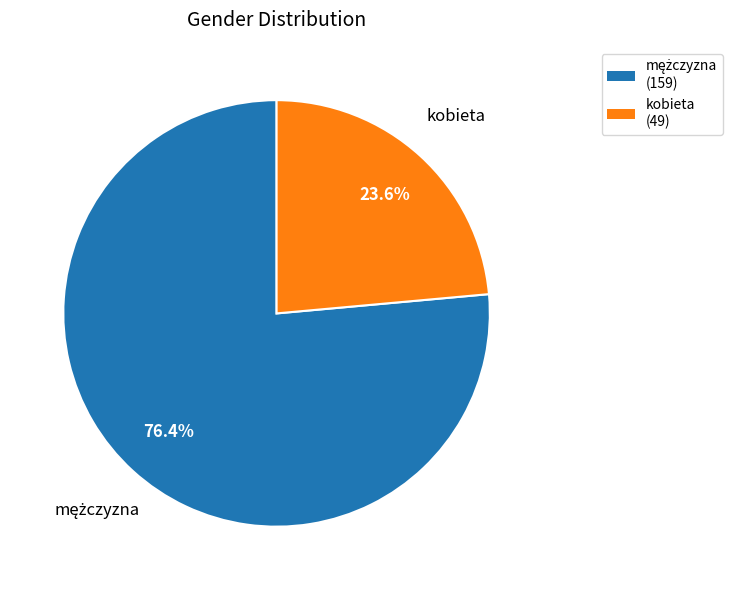

Count the number of slices in the pie.

2